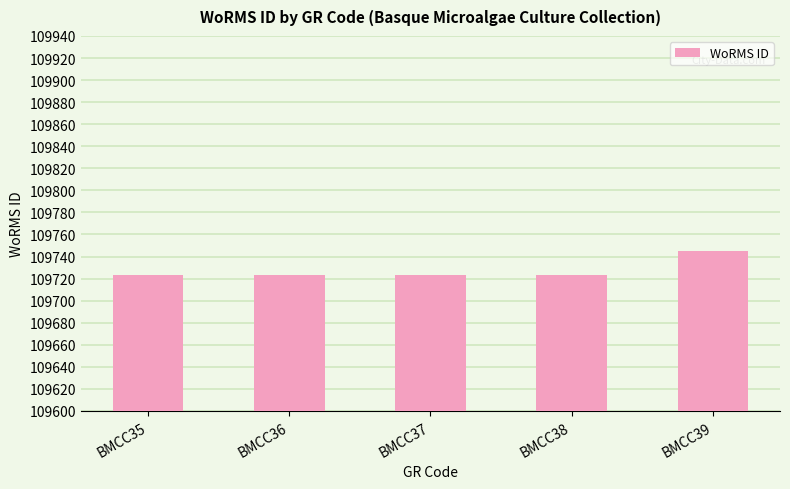

Is it true that the value at BMCC38 is 109723?

True